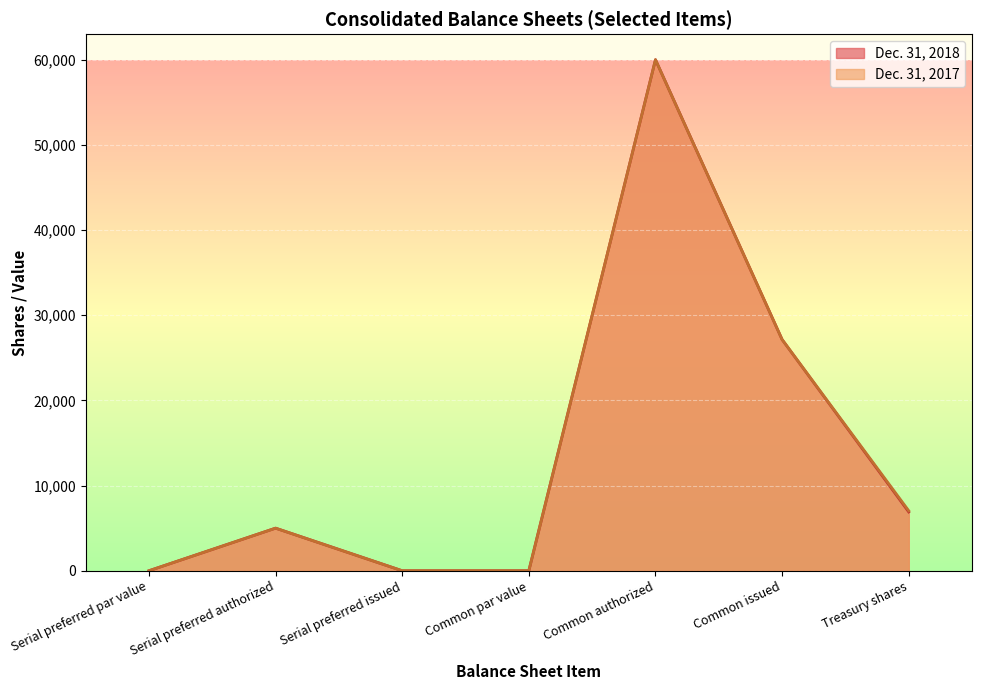

At which category does the chart reach its peak across all series?

Common authorized